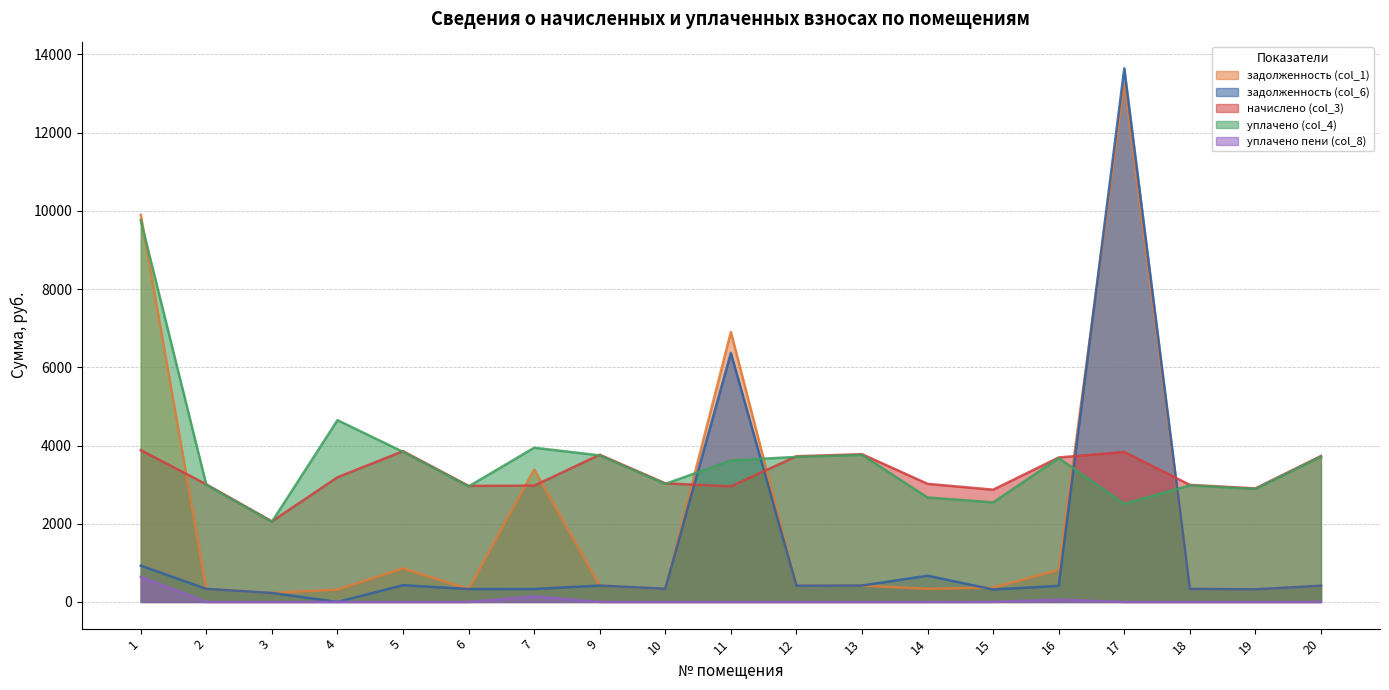

Which series has the widest spread of values?

задолженность (col_6)